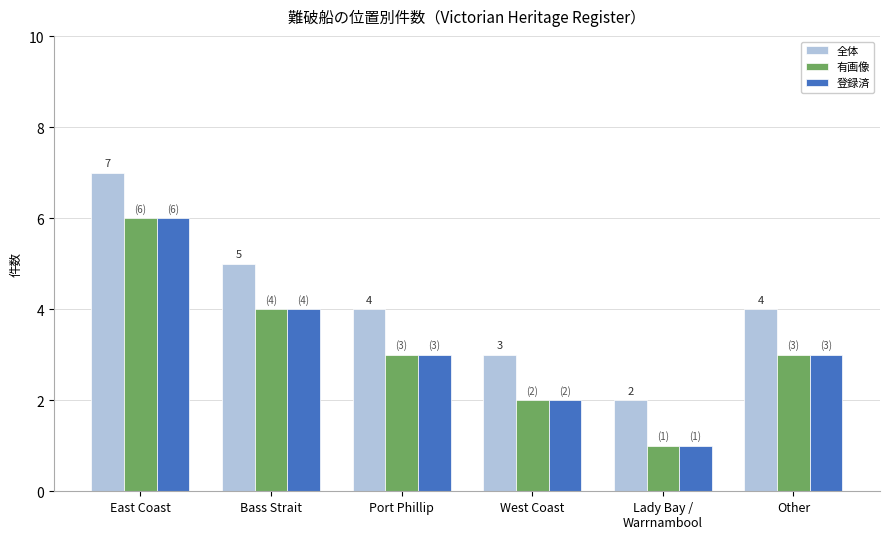

Which series has the largest total across all categories?

全体